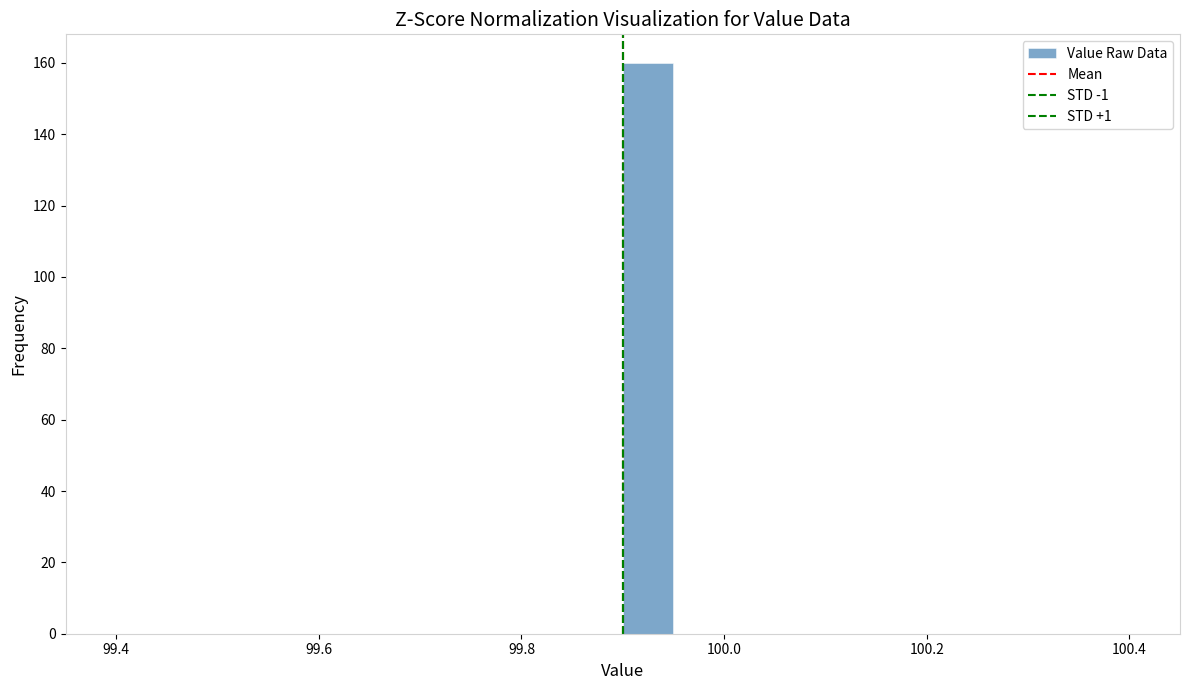

Around what value on the x-axis is the tallest bar? Give the approximate position of its centre, as read against the axis.

99.92